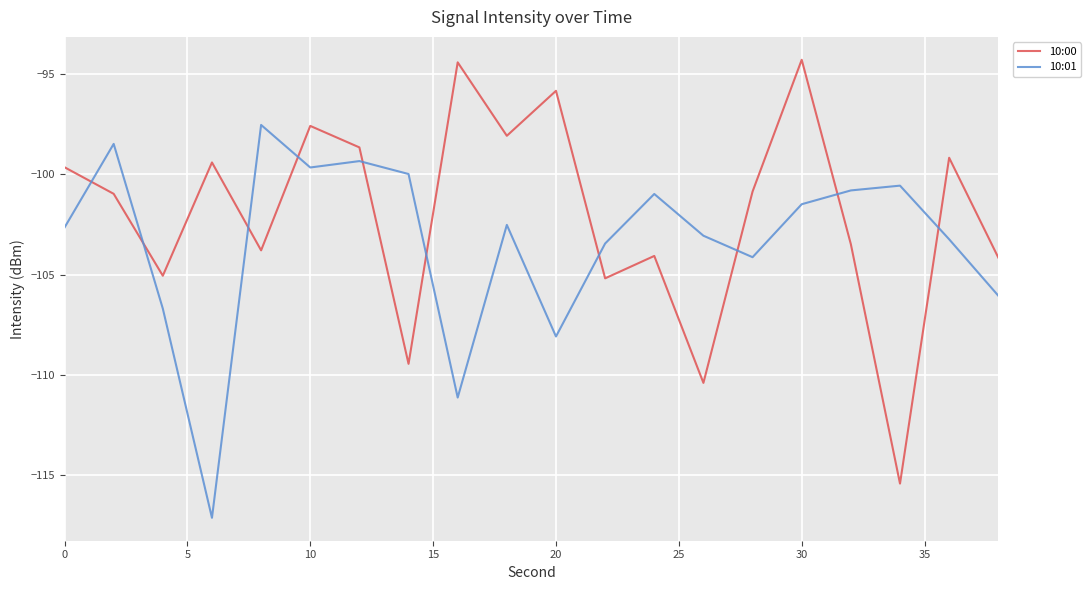

Which series has the largest total across all categories?

10:00